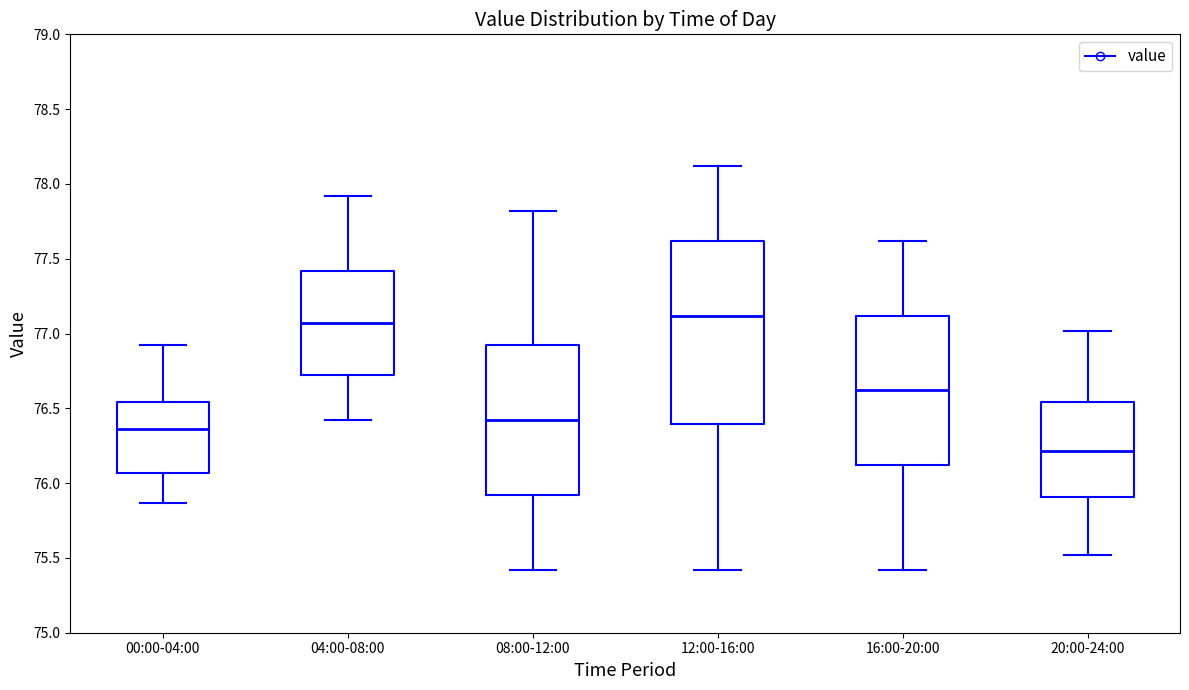

Which box has the highest median line?

12:00-16:00